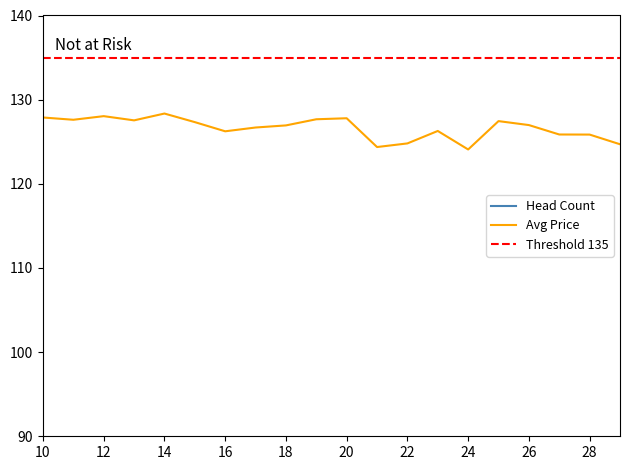

True or false: Avg Price has a value of 125.8 at 28.

True